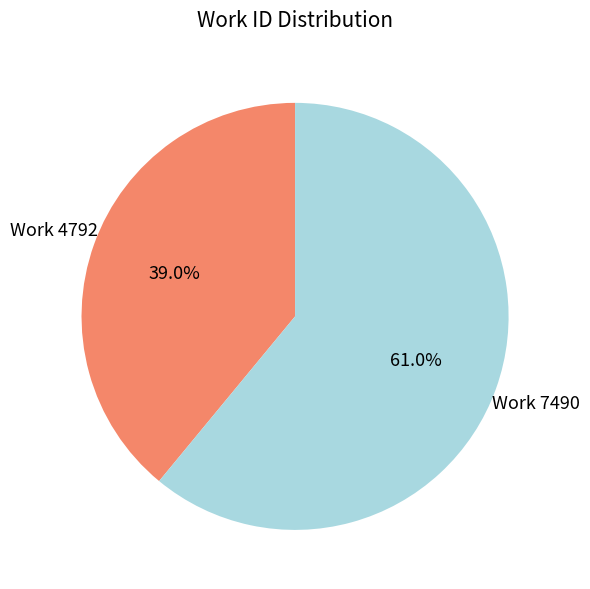

Is there any slice that represents more than half of the pie?

Yes